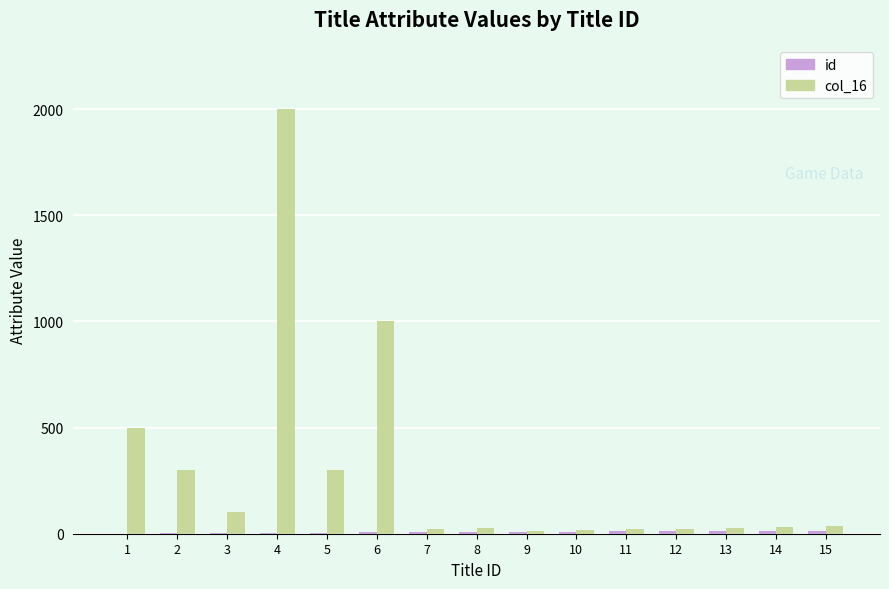

At which category is the sum across all series the highest?

4